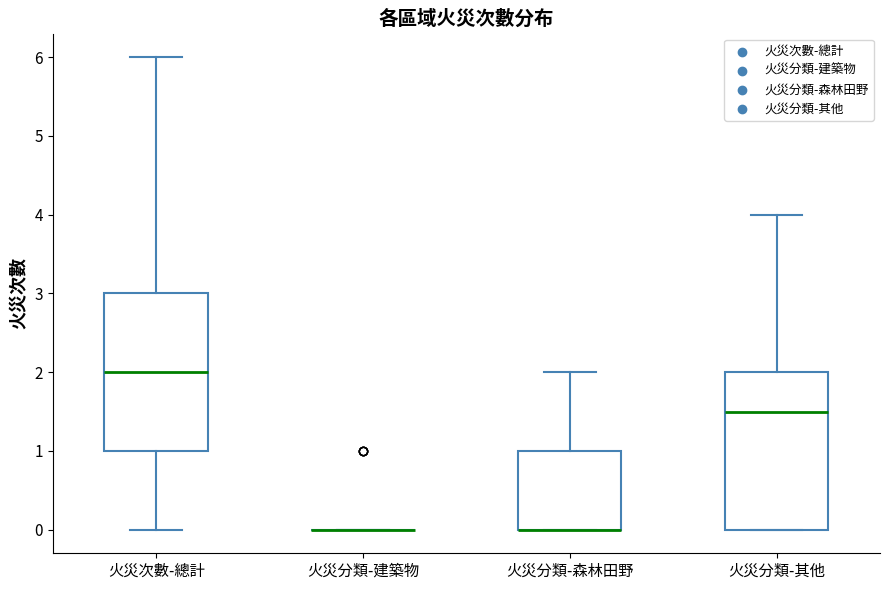

Where is the lower edge of the box for 火災分類-森林田野 on the y-axis? The values are not printed on the chart, so give them approximately, as read against the axis.

0.0